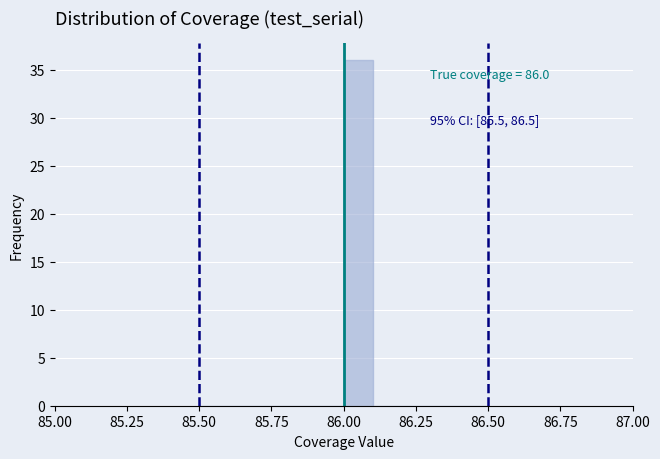

Around what value on the x-axis is the tallest bar? Give the approximate position of its centre, as read against the axis.

86.05